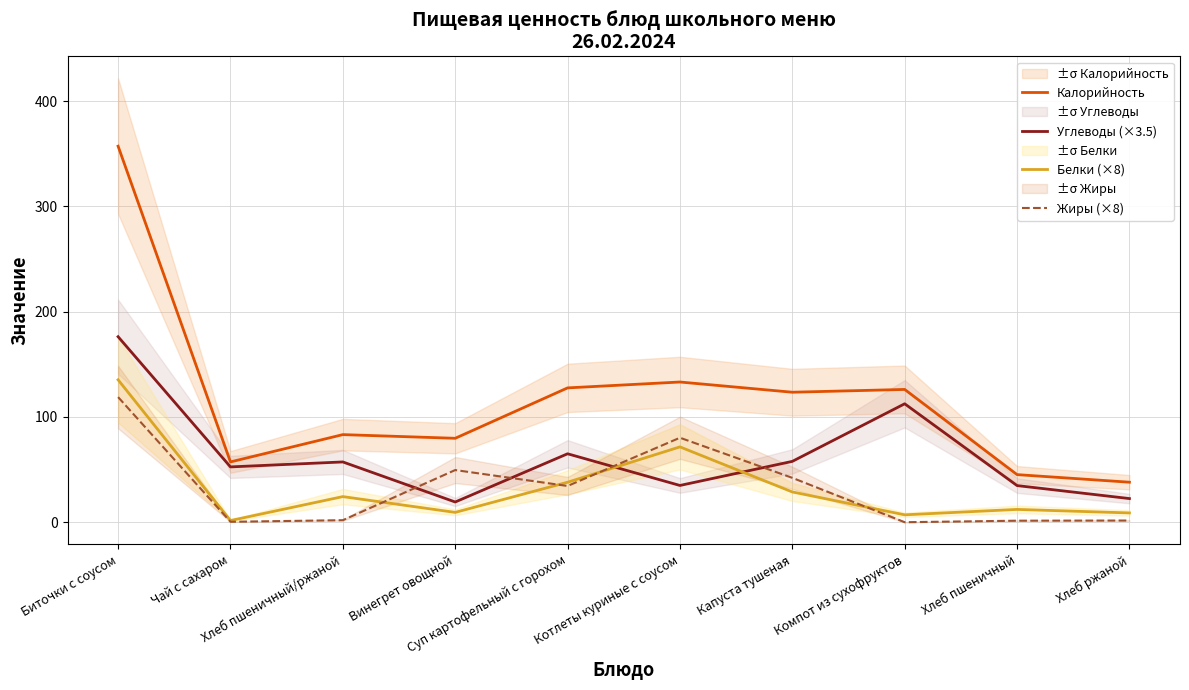

Does the chart display data point markers on the line(s)?

No